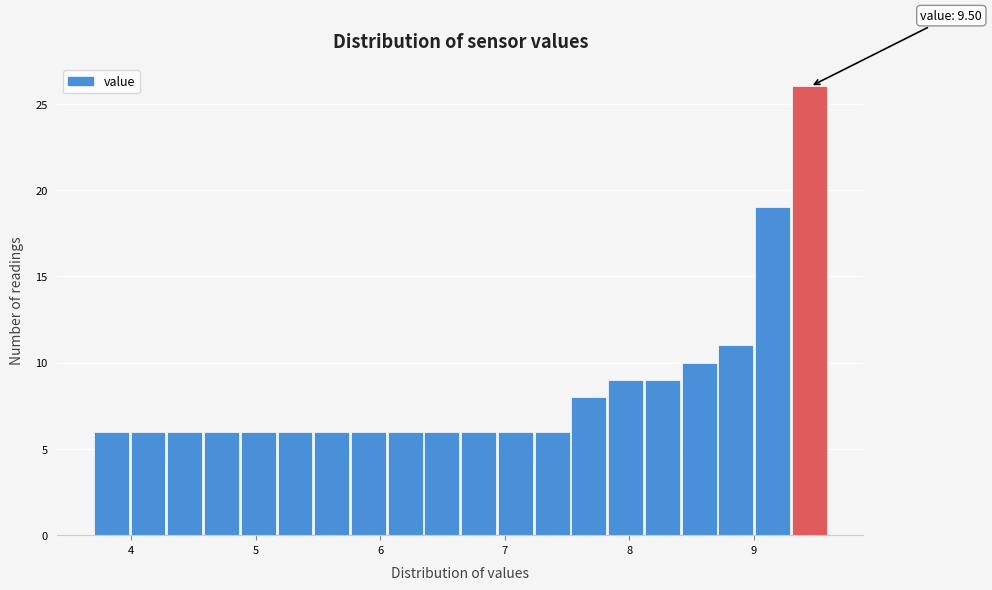

Around what value on the x-axis is the tallest bar? Give the approximate position of its centre, as read against the axis.

9.4